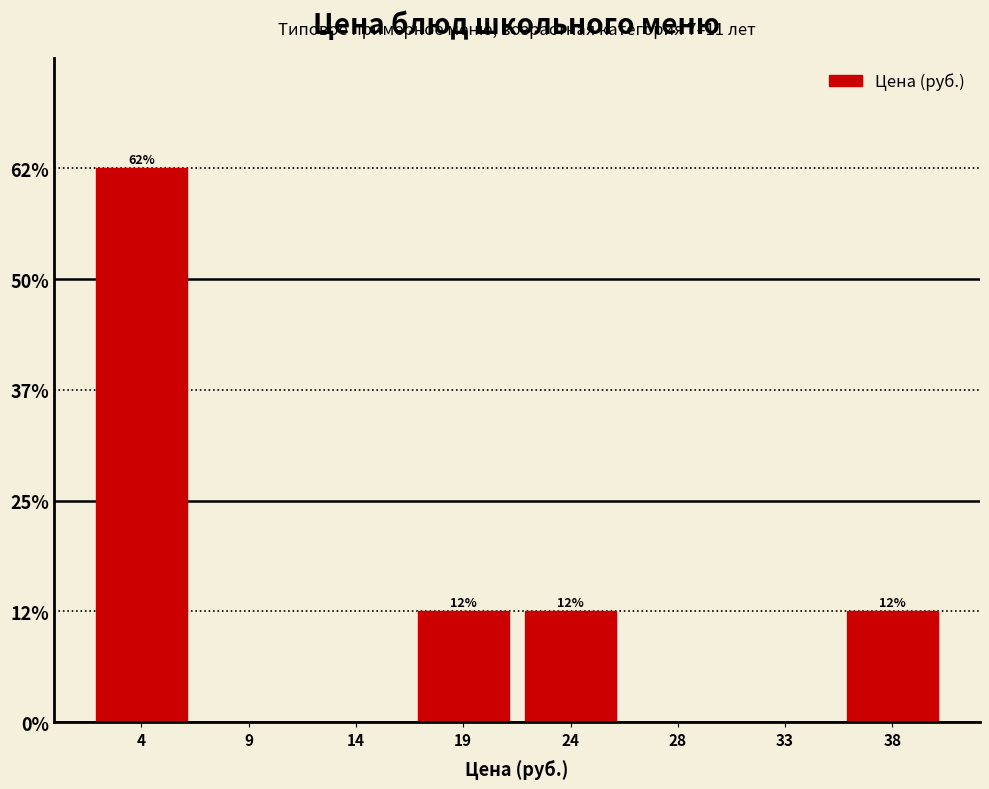

Are the bars horizontal?

No